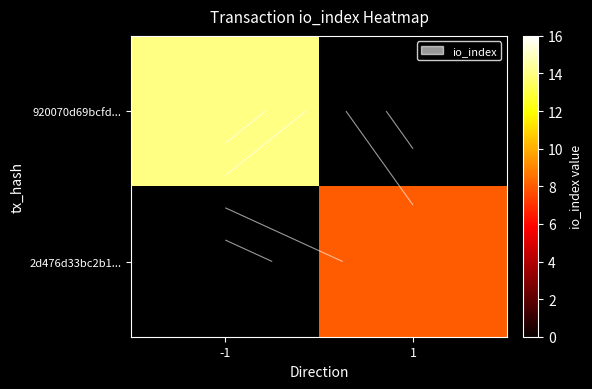

How many positive values does the 2d476d33bc2b1... series have?

1